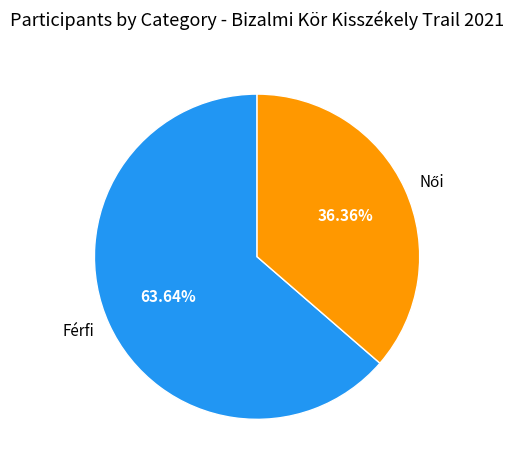

Count the number of slices in the pie.

2